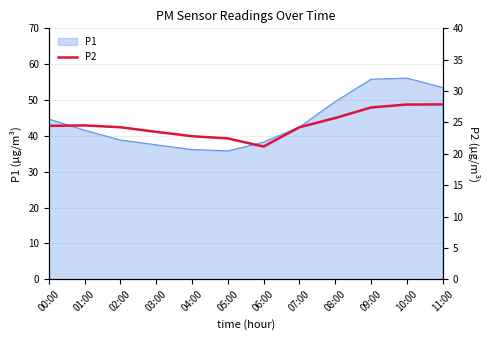

What is the maximum value for P1?

56.1